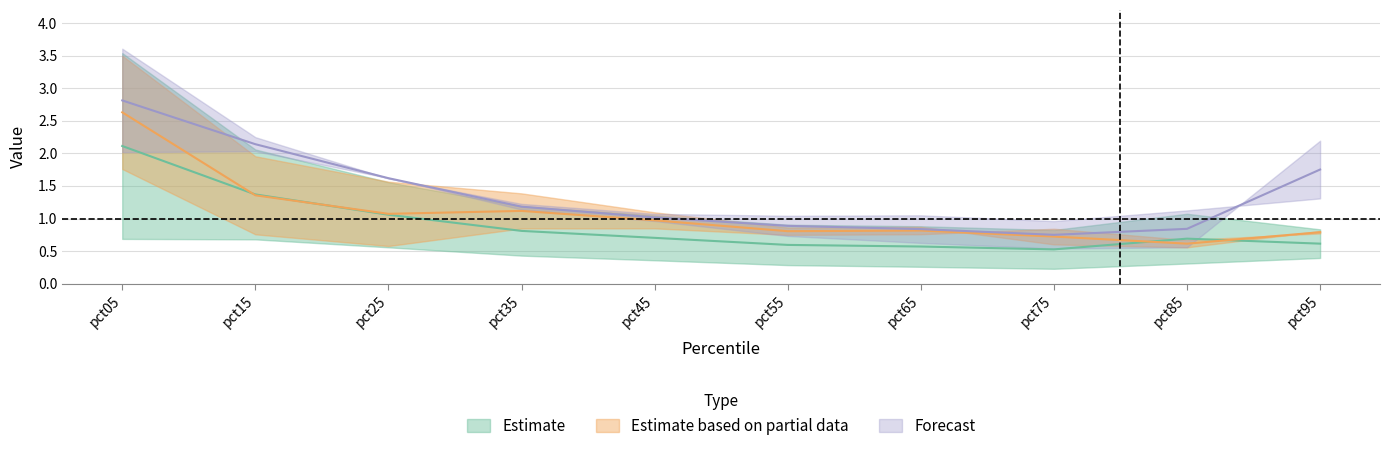

At which category does the chart reach its peak across all series?

pct05